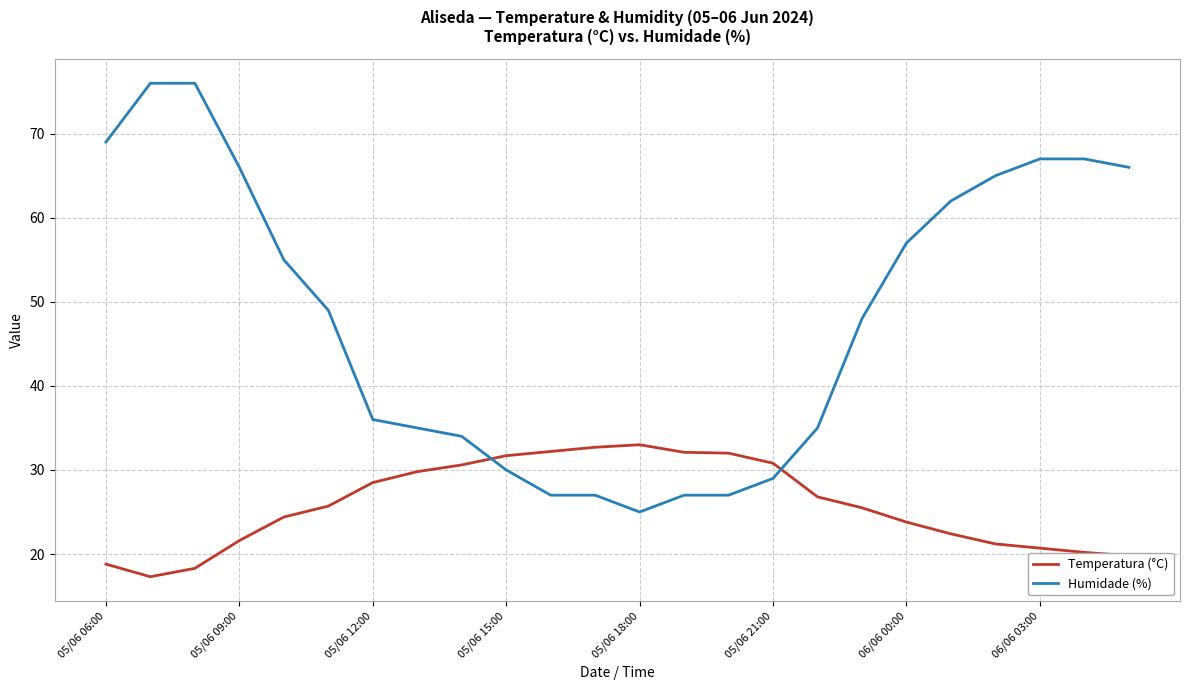

What is the difference between the maximum and minimum values in the Temperatura (°C) series?

15.7